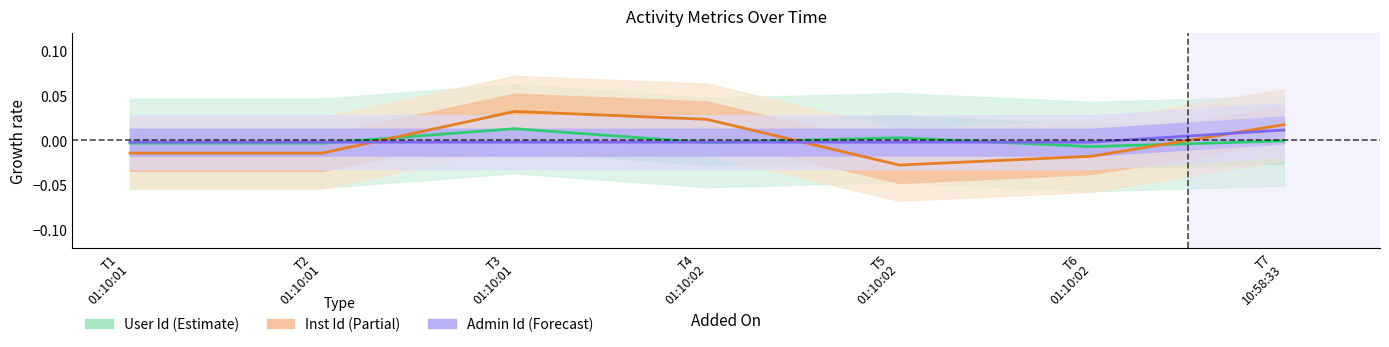

How many lines are shown in the chart?

3